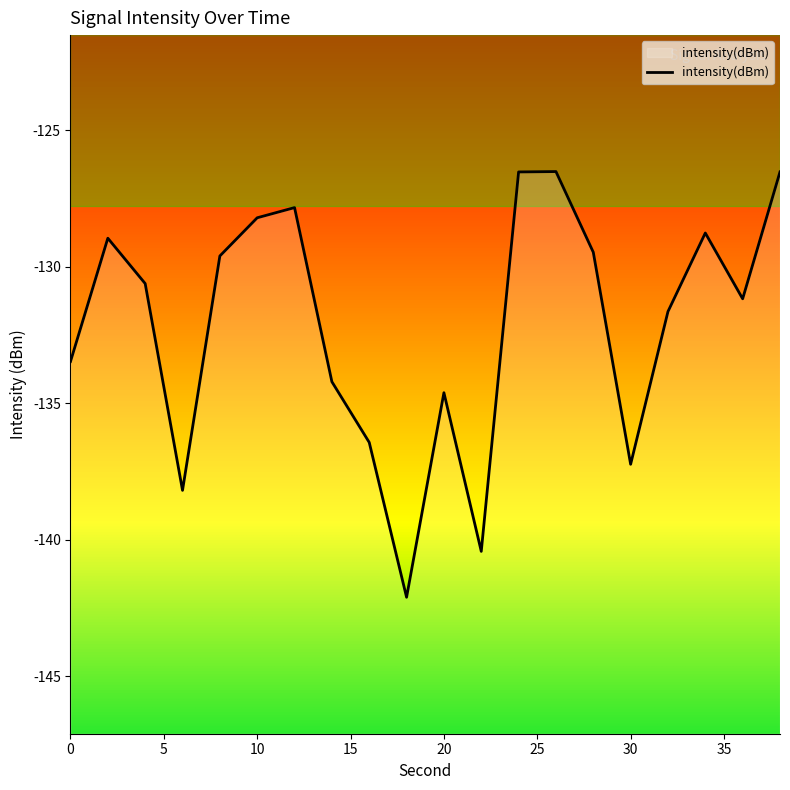

Reading right to left, list all the values displayed in this chart.

-126.5	-131.2	-128.8	-131.6	-137.2	-129.5	-126.5	-126.5	-140.4	-134.6	-142.1	-136.4	-134.2	-127.8	-128.2	-129.6	-138.2	-130.6	-129.0	-133.5